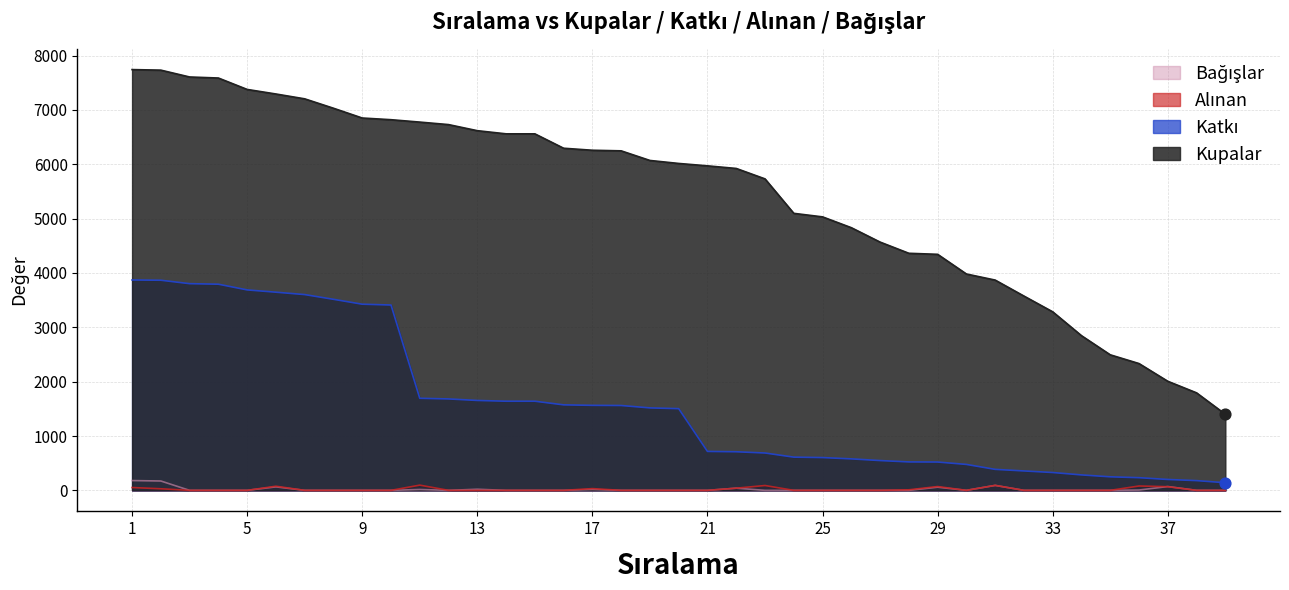

At which category is the sum across all series the highest?

1